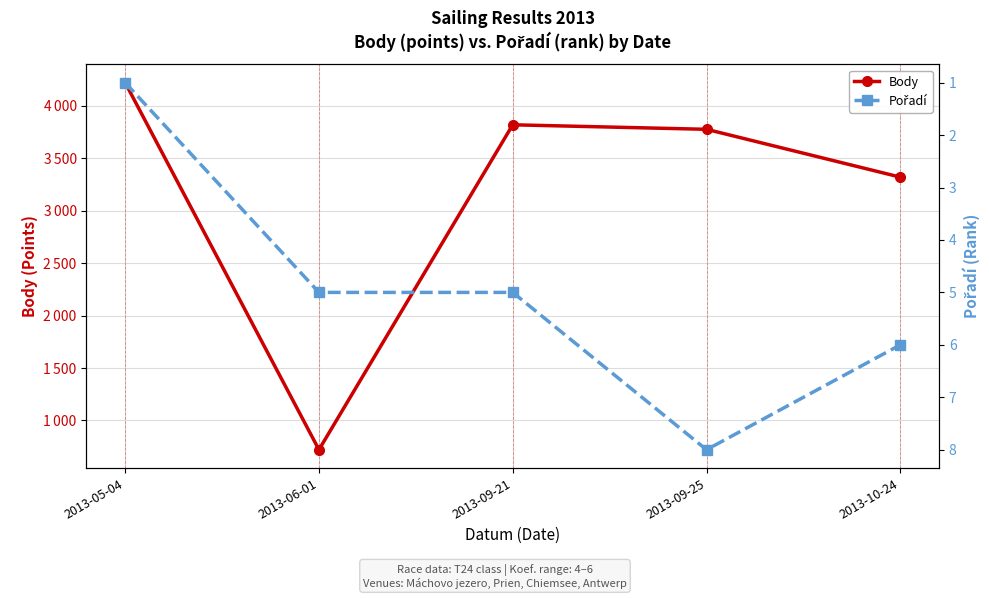

How many data points in Body are less than 3776?

2